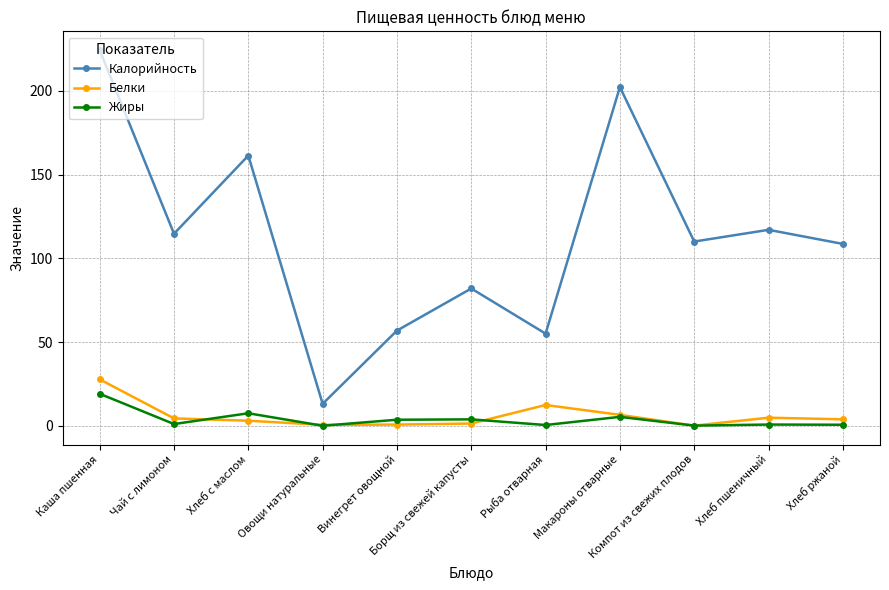

What is the lowest value of the Белки series?

0.2